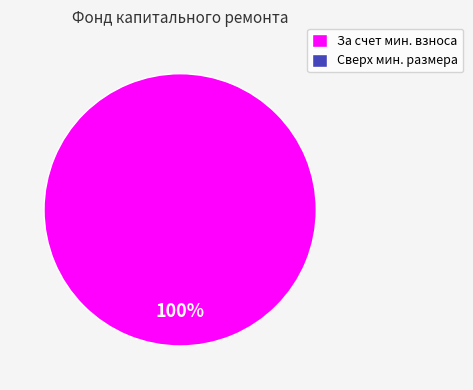

Is there any slice that represents more than half of the pie?

Yes